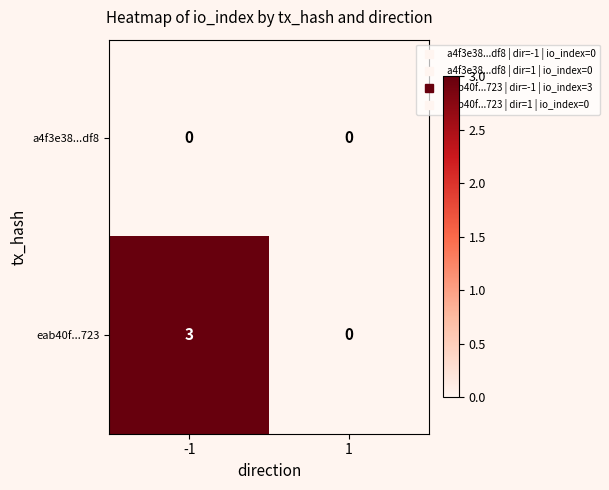

Which series has the largest total across all categories?

eab40f...723